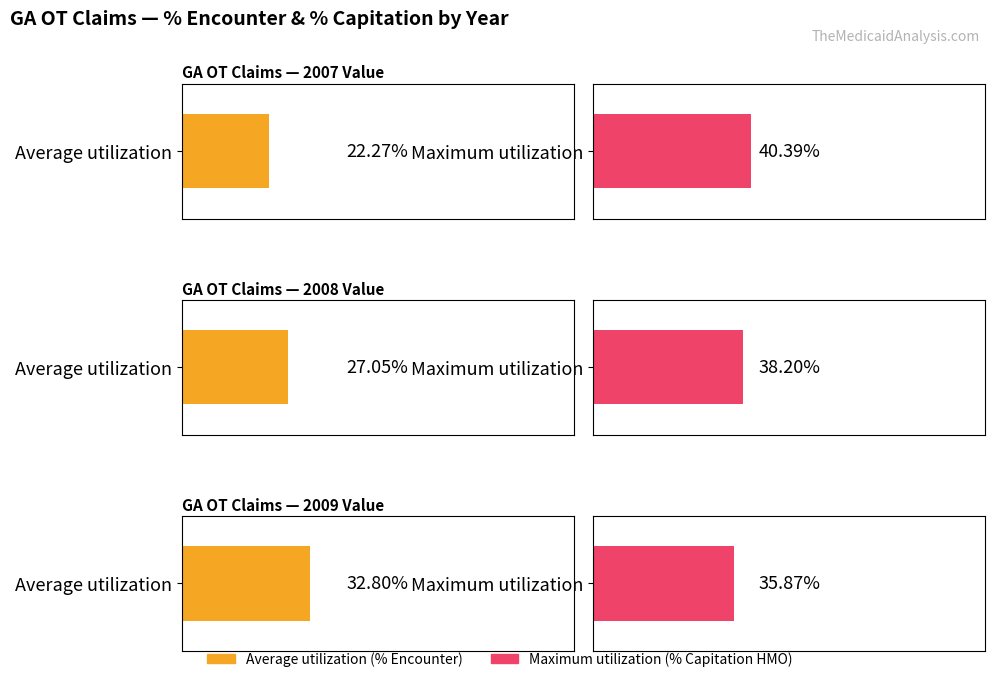

Is it true that Average utilization equals 27.0 at 2008 Value?

True